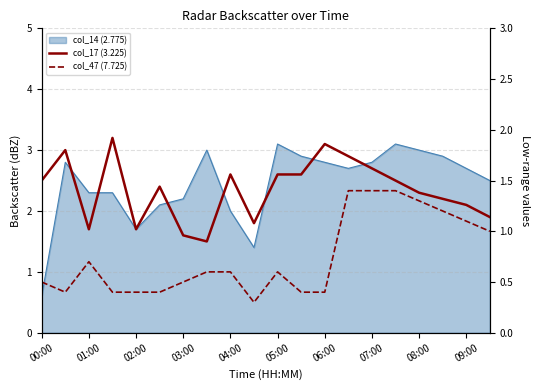

True or false: col_47 (7.725) and col_17 (3.225) cross at least once.

False